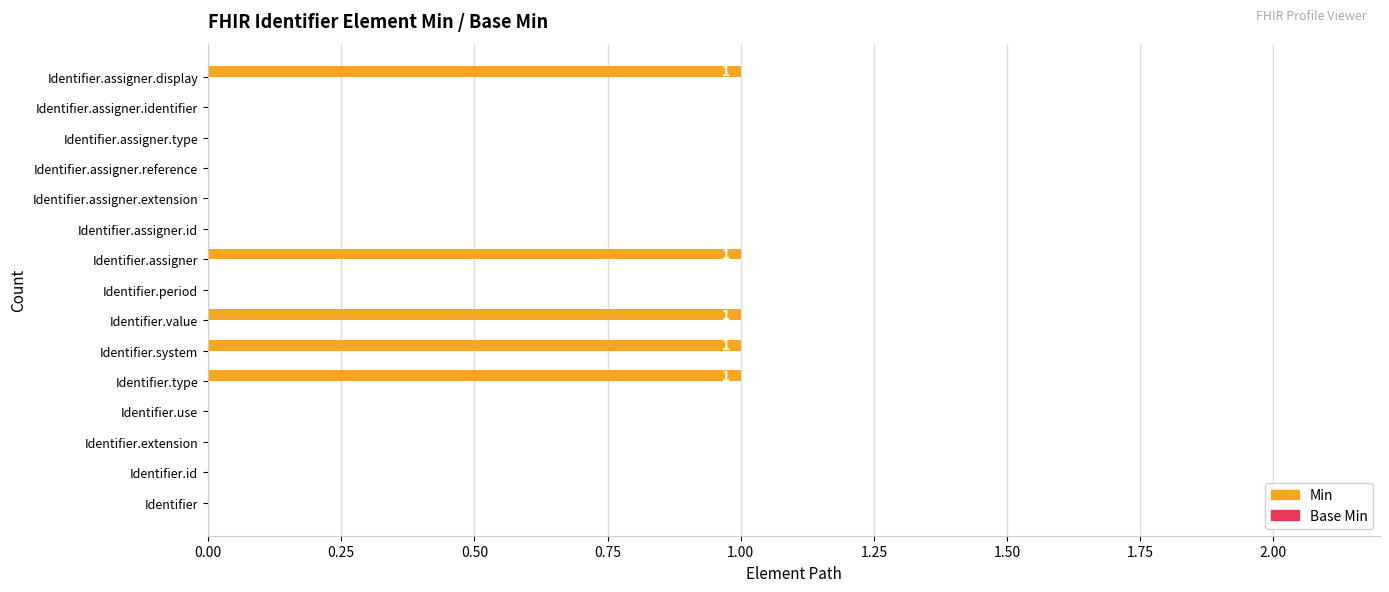

What is the sum of all values?

5